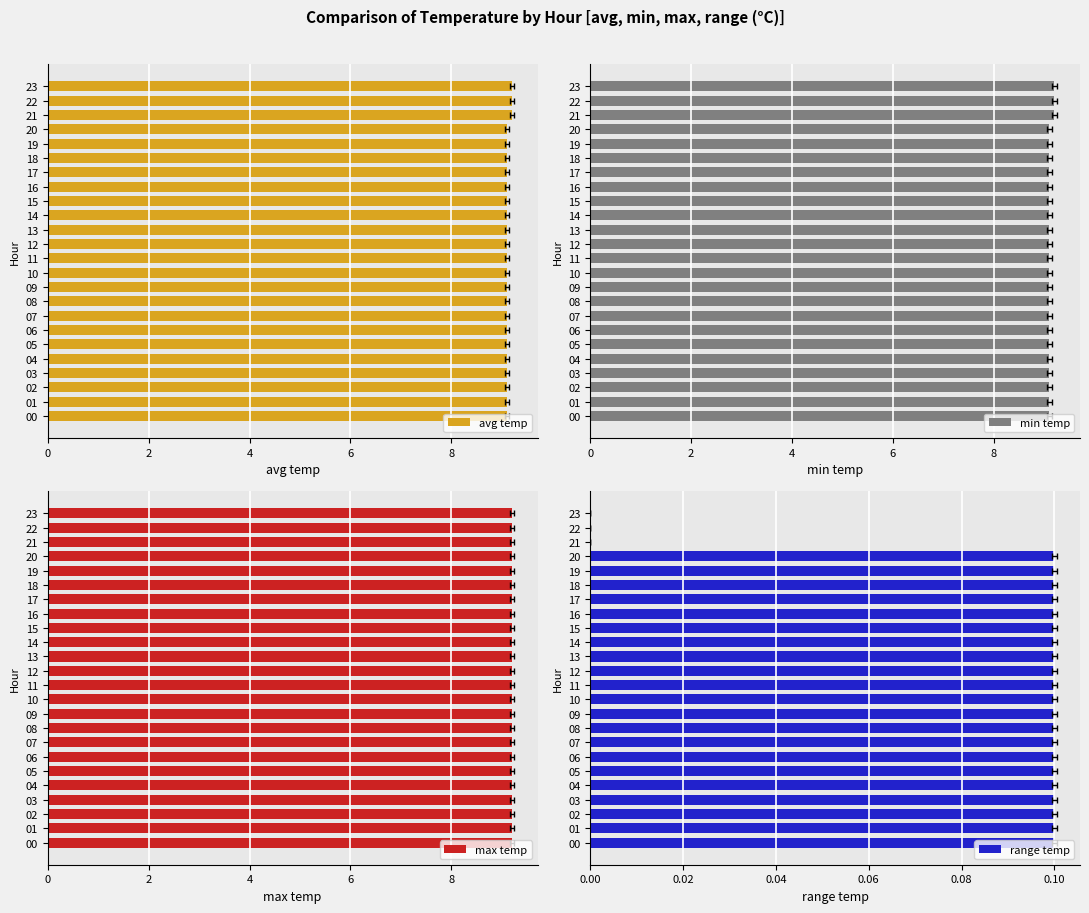

How many bars are there in total?

96